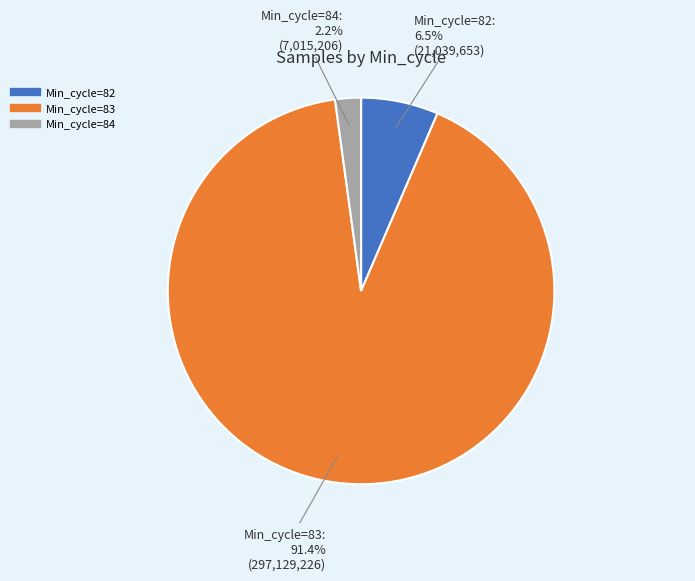

Does any single category account for the majority?

Yes